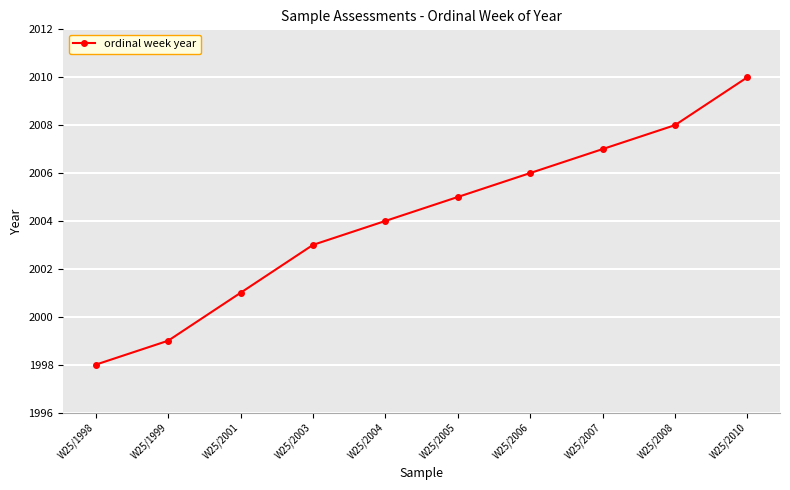

What is the value of the 6th point from the left?

2005